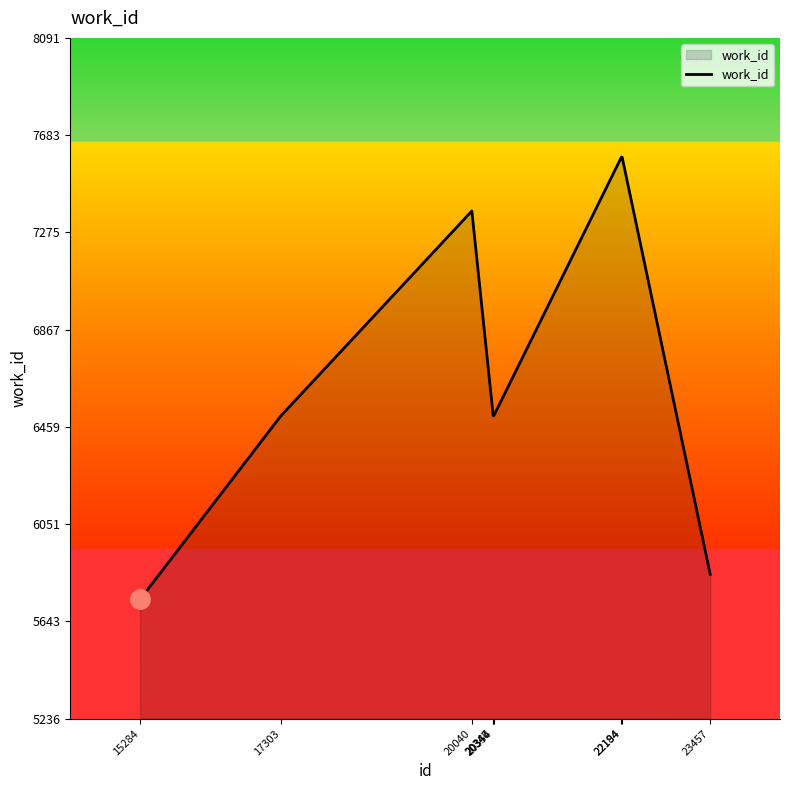

What is the maximum value shown in the chart?

7591